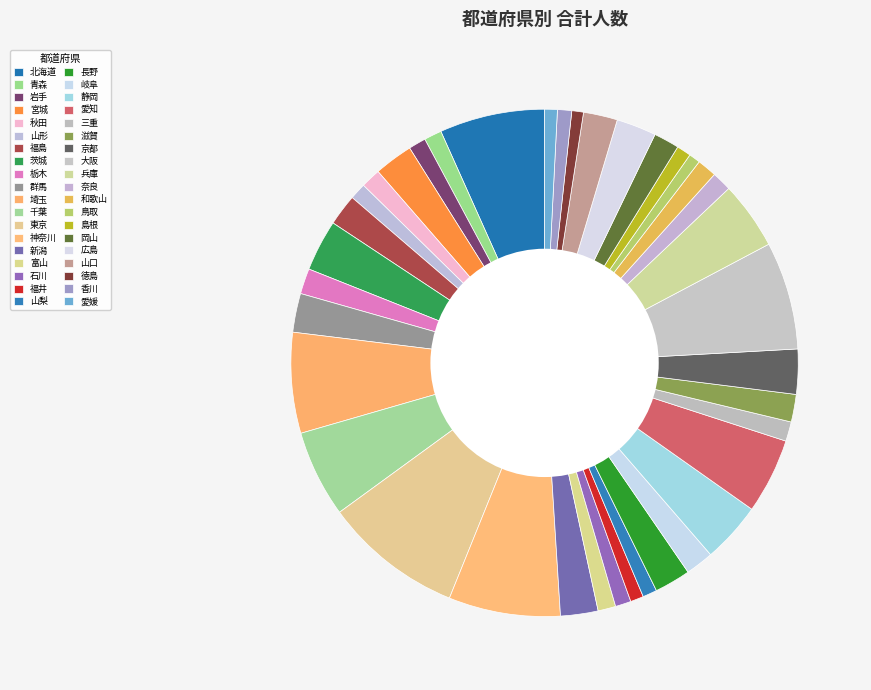

The 徳島 slice represents 11% of the pie. True or false?

False